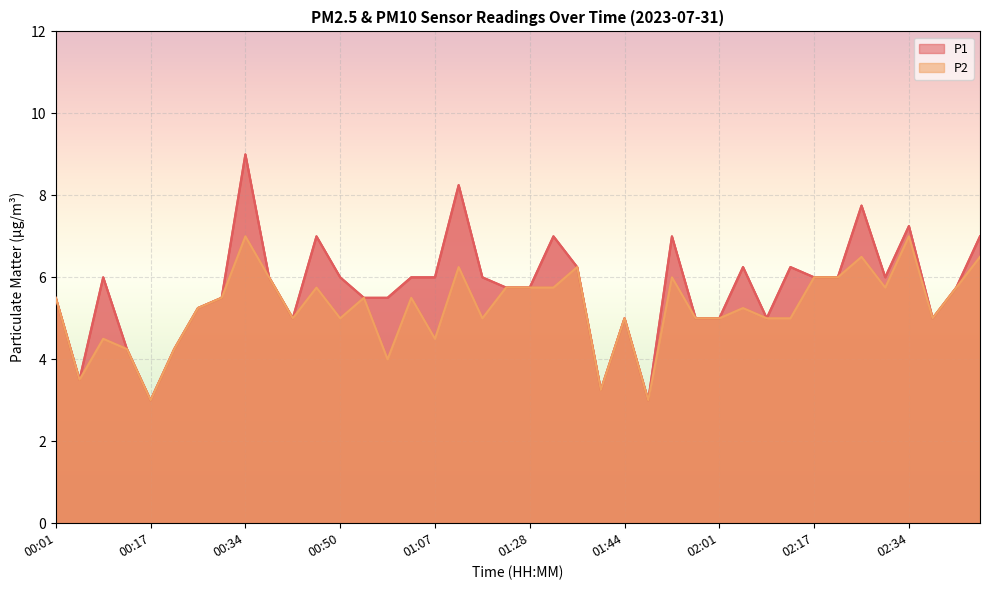

What is the value of the P2 point at the 2nd from the left?

3.5